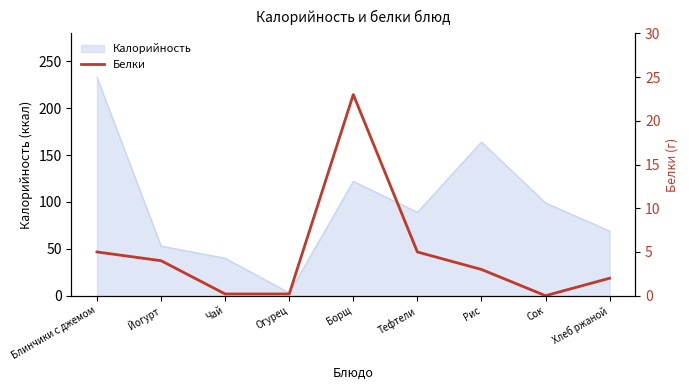

List the labels in order of Калорийность value, largest first.

Блинчики с джемом, Рис, Борщ, Сок, Тефтели, Хлеб ржаной, Йогурт, Чай, Огурец